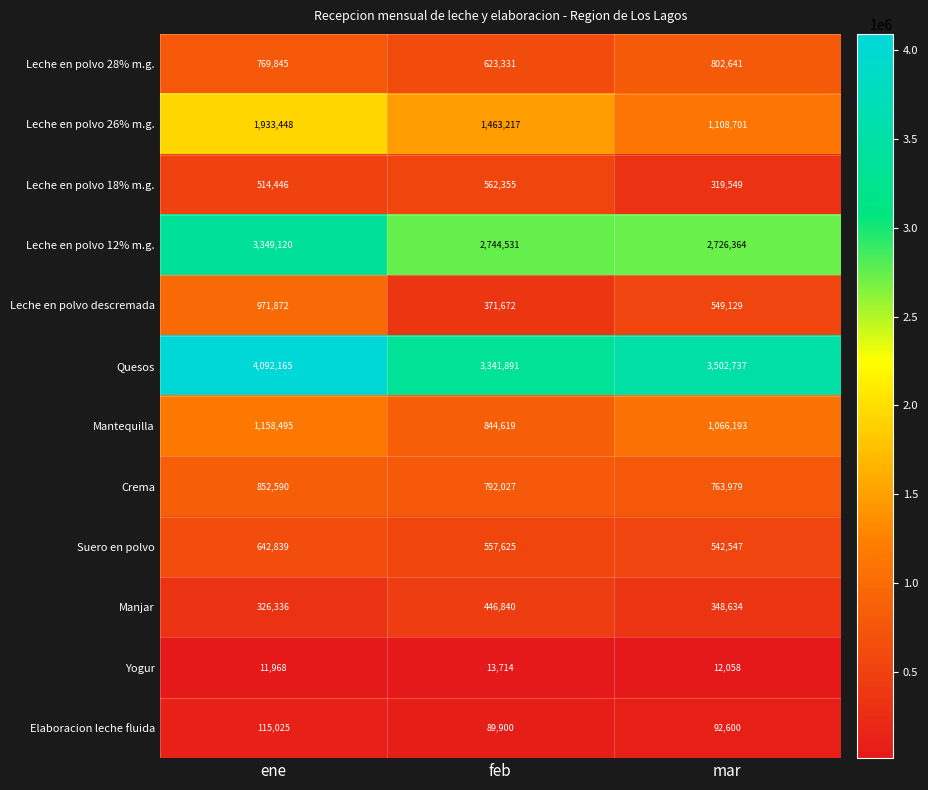

How many series are shown in this chart?

12